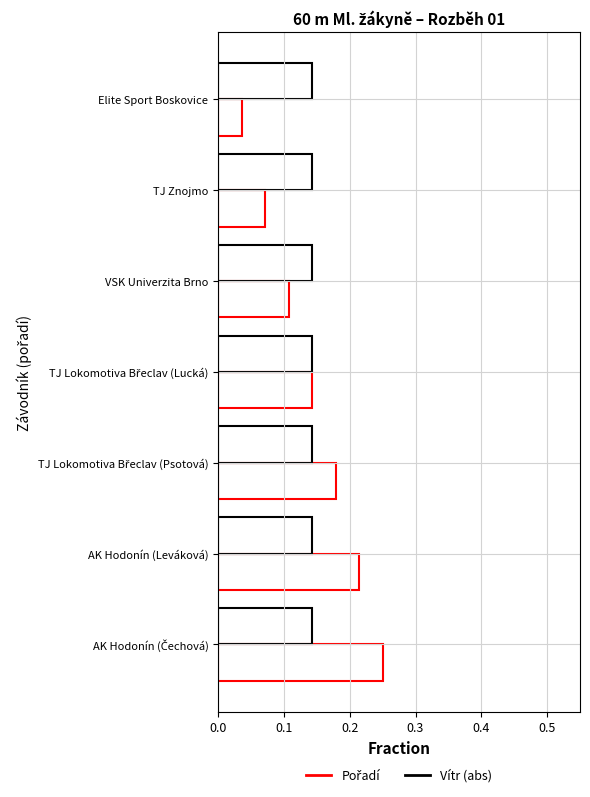

What is the average value of the Pořadí series?

0.1